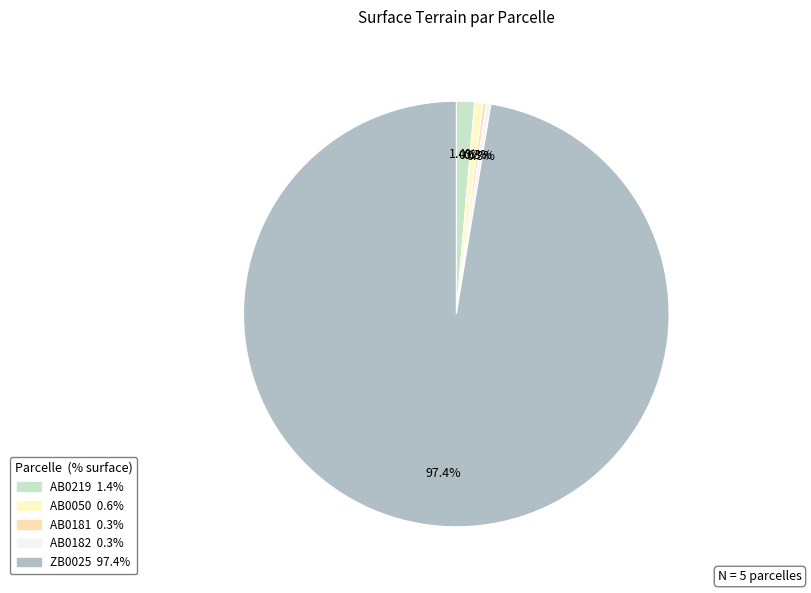

How many slices are in this pie chart?

5